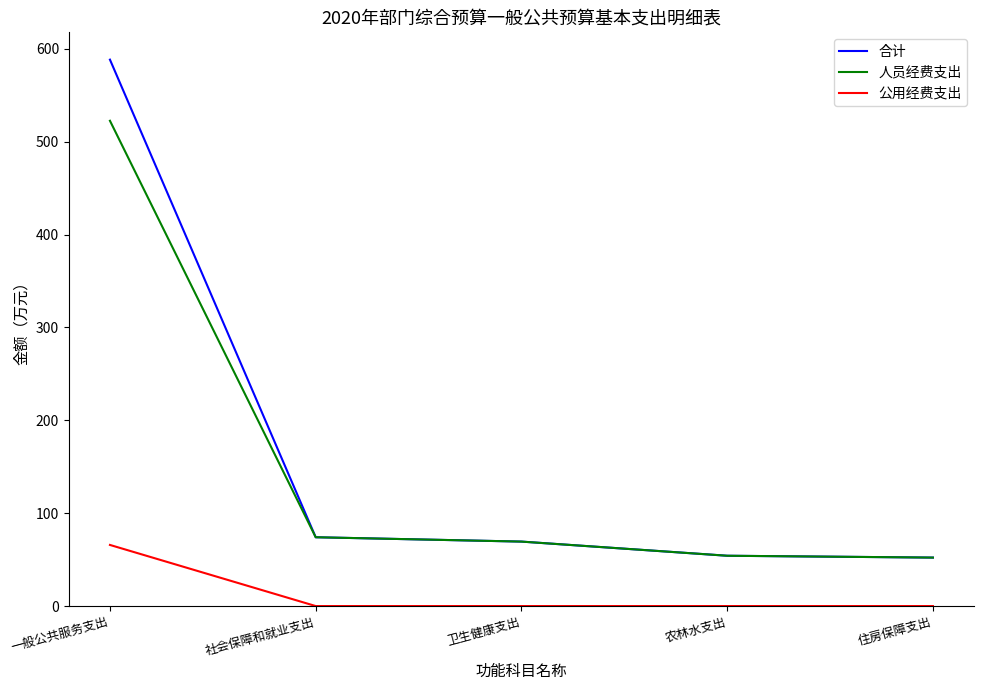

List the series in order of their peak value, highest first.

合计, 人员经费支出, 公用经费支出